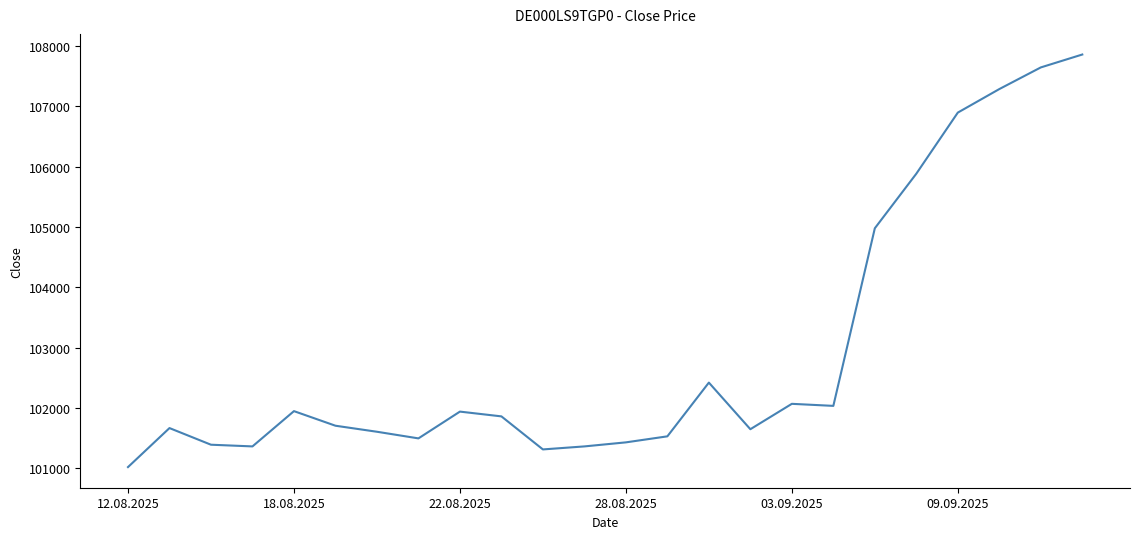

What is the smallest value displayed?

101018